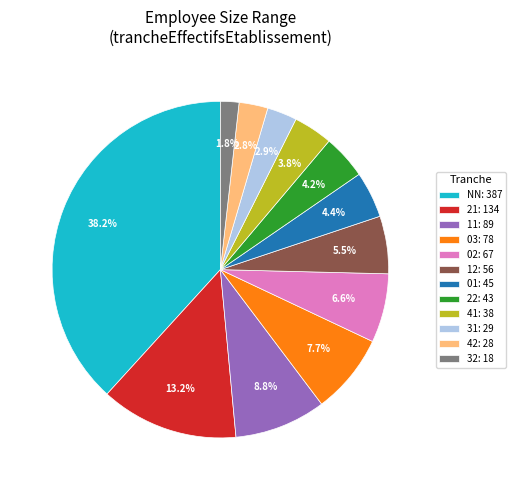

Which category has the biggest portion of the pie?

NN: 387